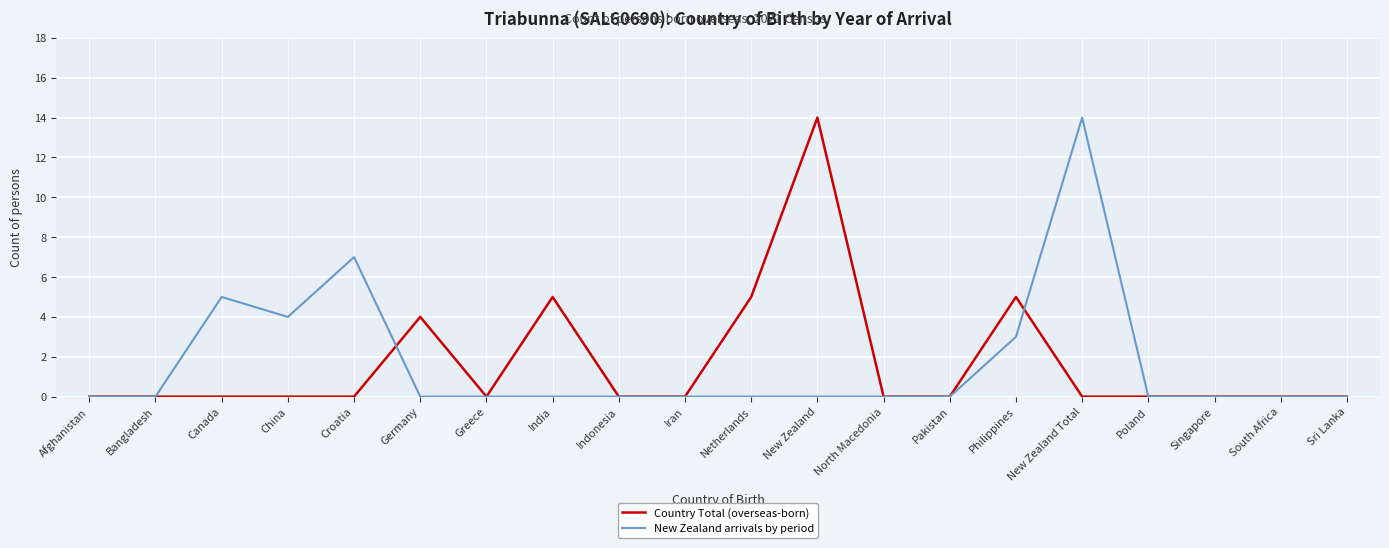

True or false: New Zealand arrivals by period has a value of 0 at Afghanistan.

True